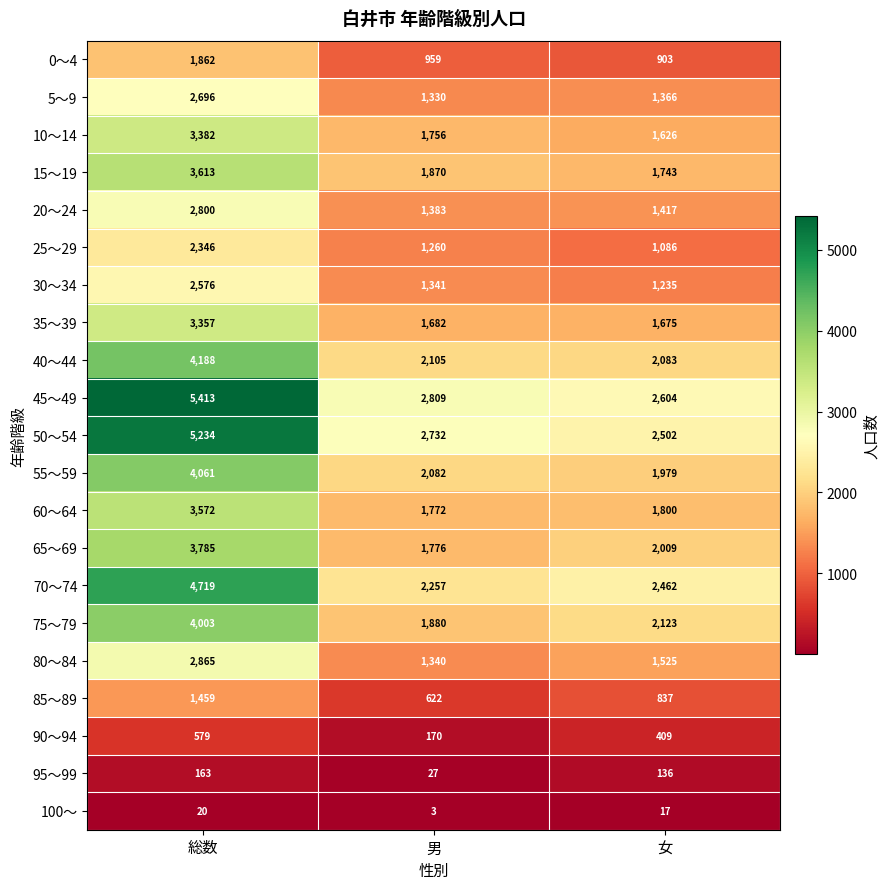

What is the greatest value displayed?

5413